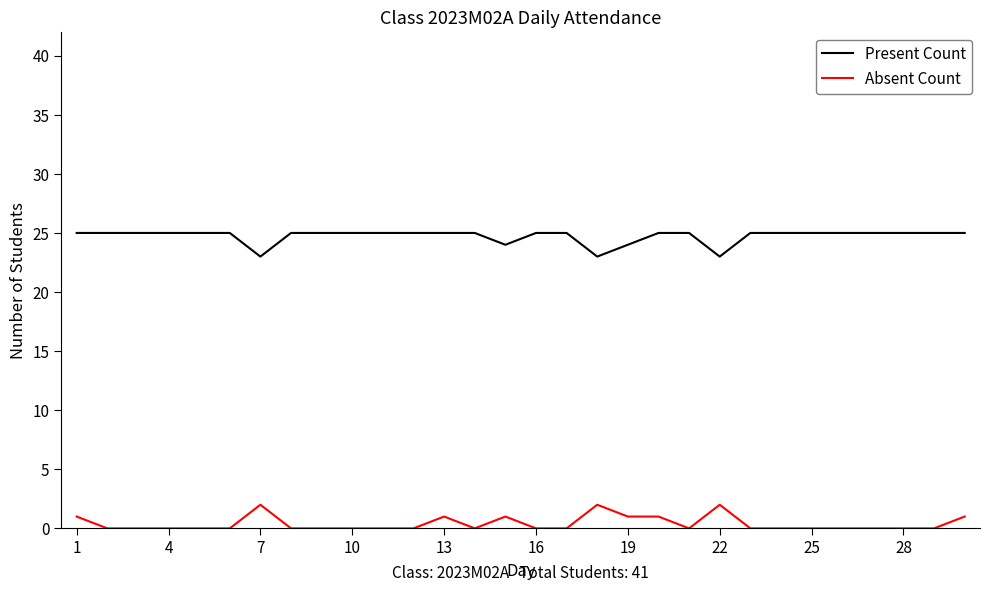

What is the maximum value shown in the chart?

25